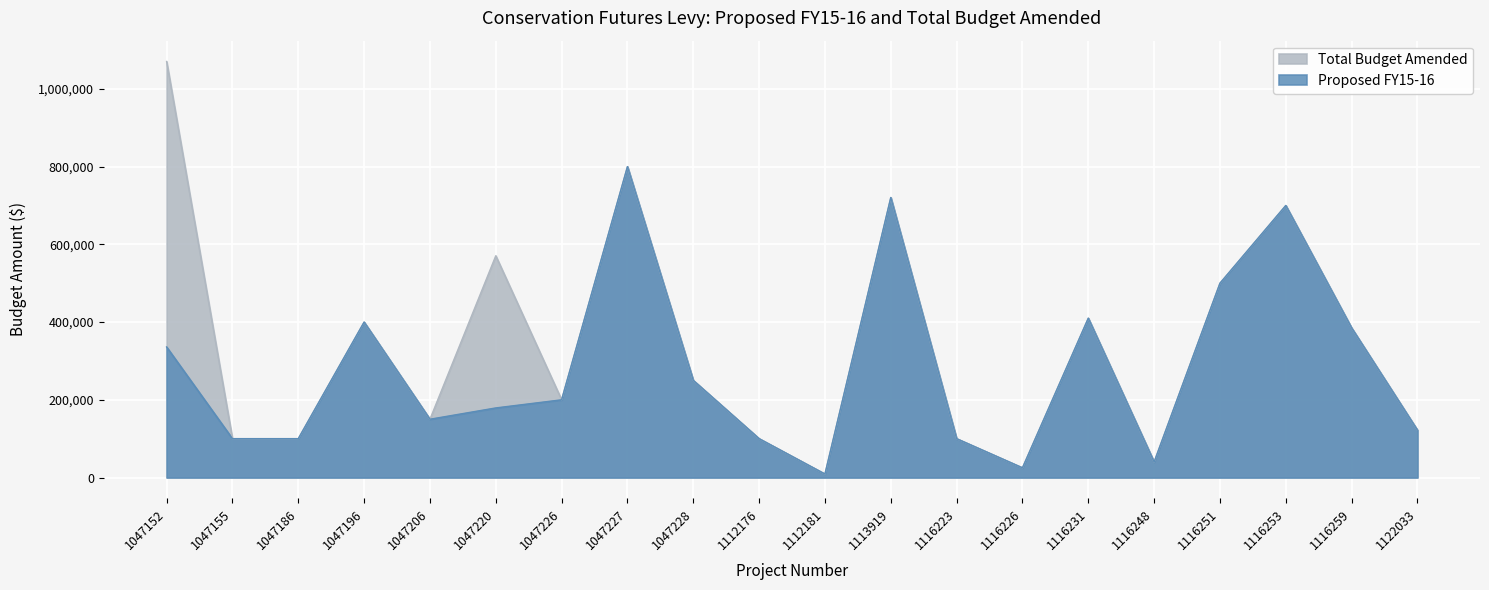

True or false: Total Budget Amended and Proposed FY15-16 cross at least once.

False